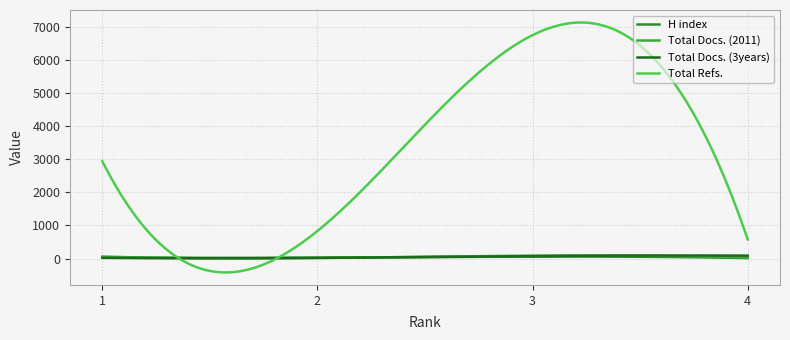

Does the chart have visible grid lines?

Yes